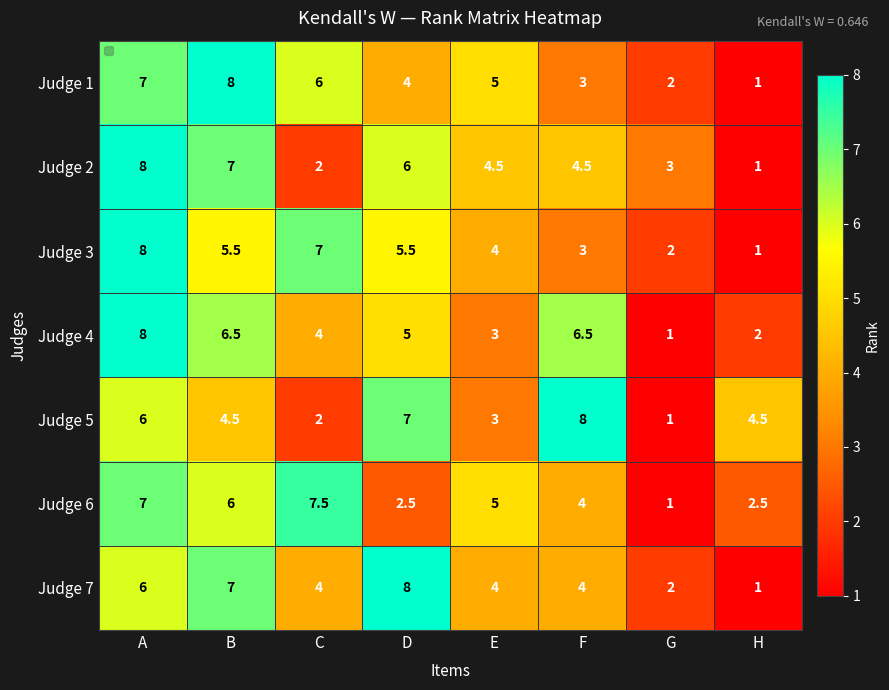

What is the minimum value shown in the chart?

1.0